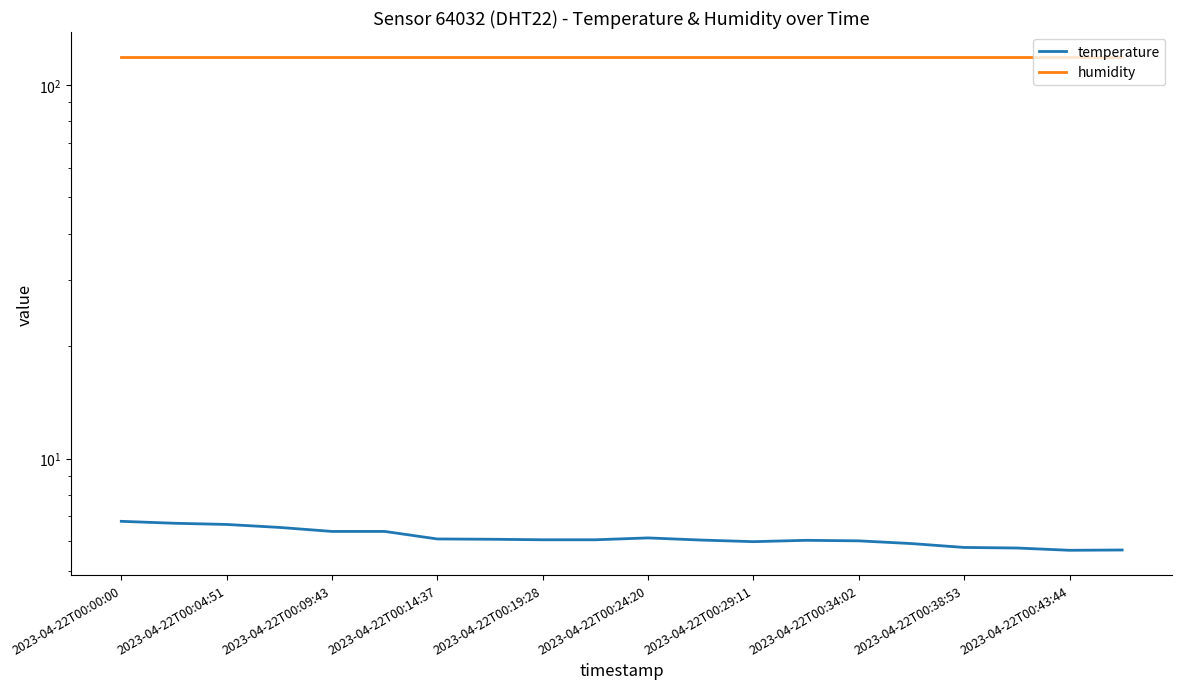

Rank the series by their average value, from lowest to highest.

temperature, humidity